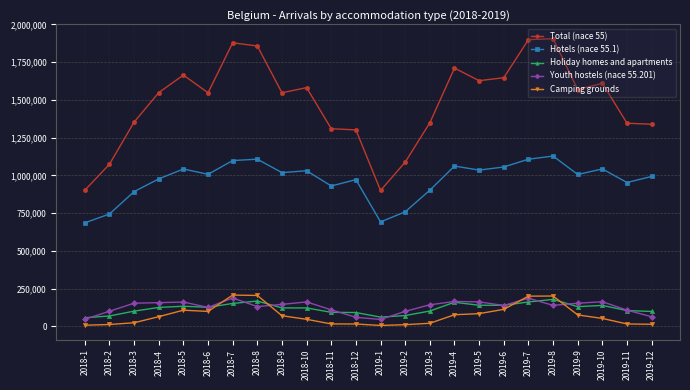

Is this an area chart (filled region under the line)?

No